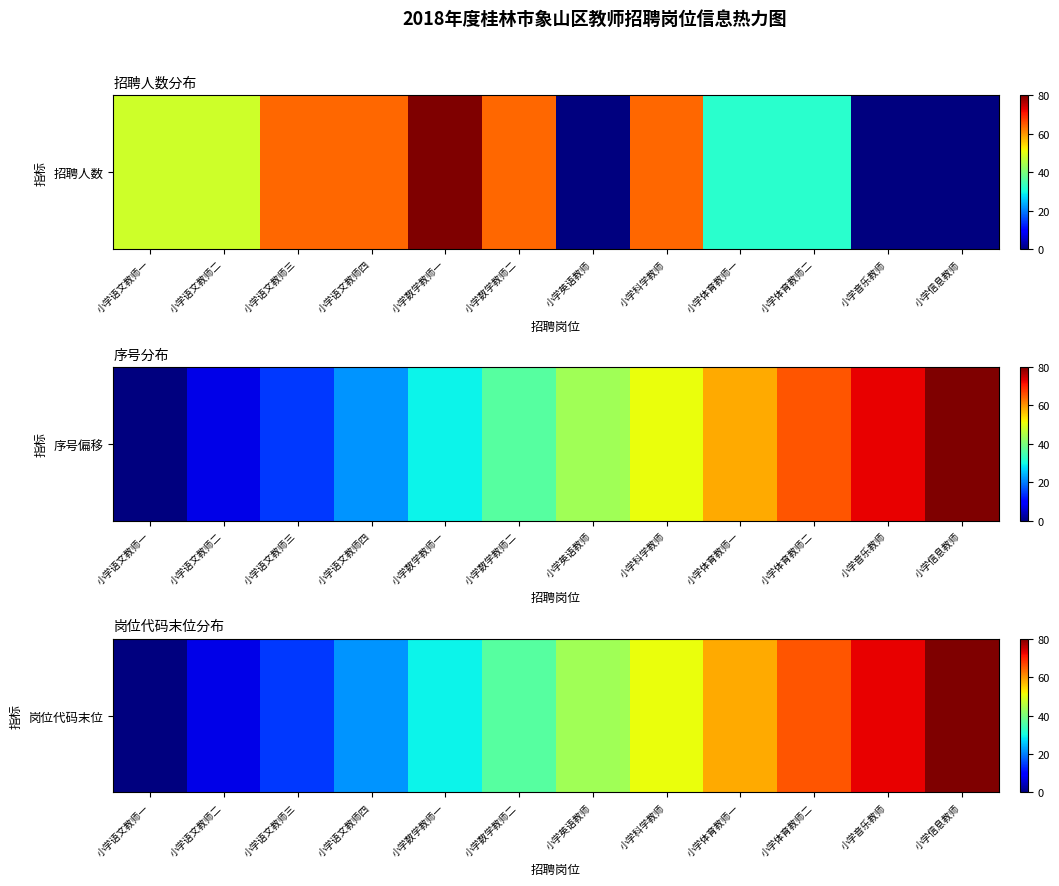

List the labels in order of value, largest first.

小学信息教师, 小学音乐教师, 小学体育教师二, 小学体育教师一, 小学科学教师, 小学英语教师, 小学数学教师二, 小学数学教师一, 小学语文教师四, 小学语文教师三, 小学语文教师二, 小学语文教师一